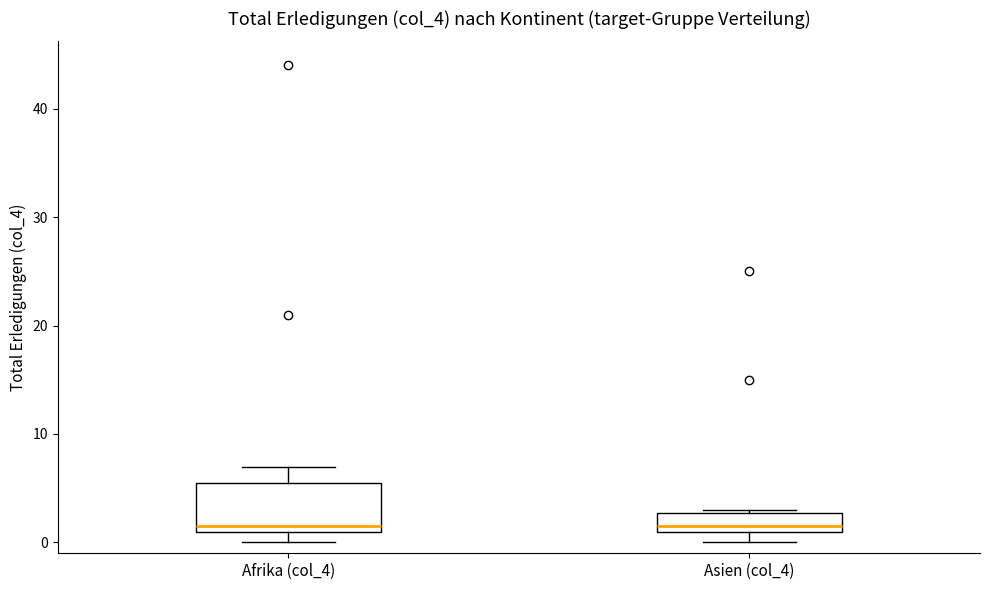

Which box is the tallest, from its lower edge to its upper edge?

Afrika (col_4)